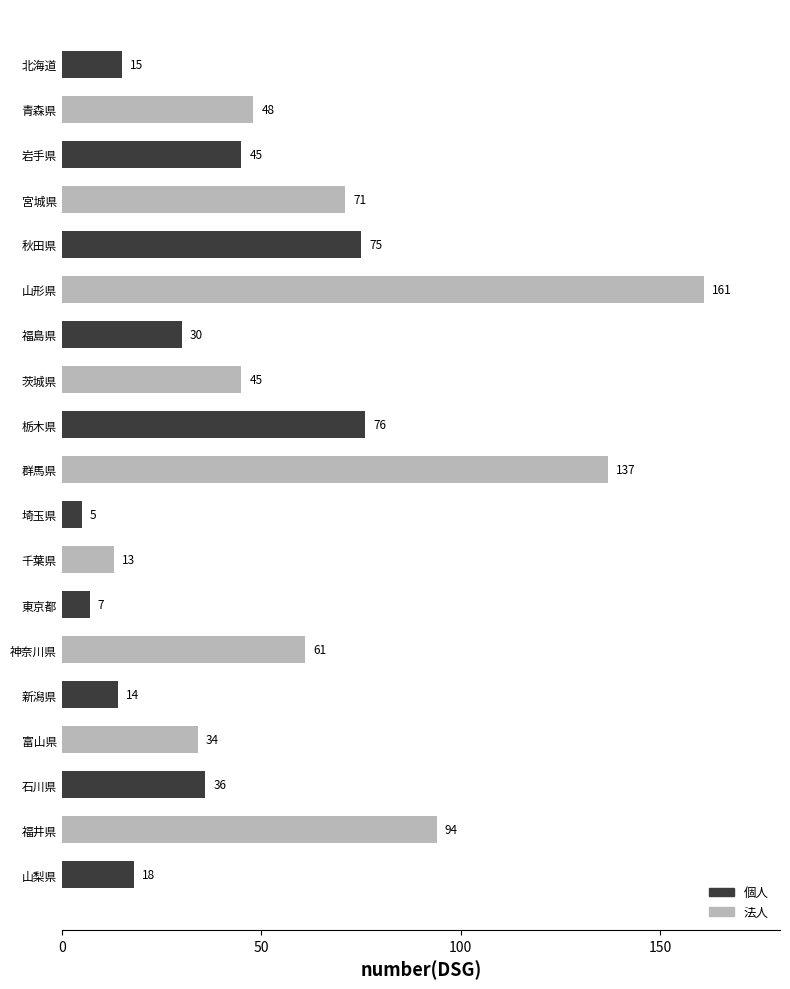

The chart shows a value of 61 at 神奈川県. True or false?

True